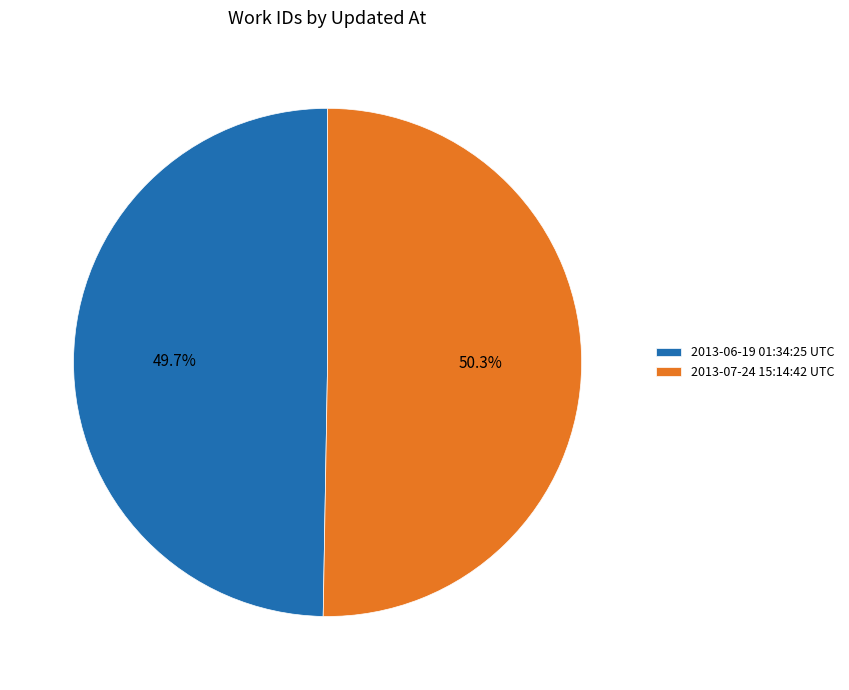

Between 2013-07-24 15:14:42 UTC and 2013-06-19 01:34:25 UTC, which is larger?

2013-07-24 15:14:42 UTC